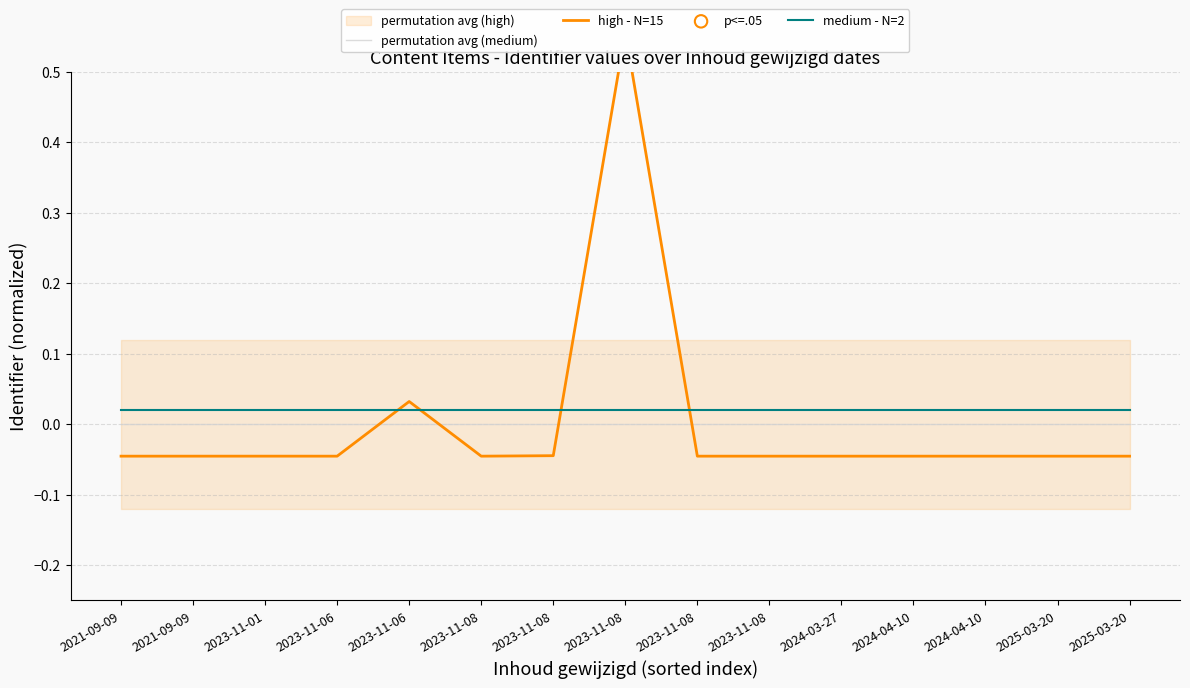

At how many categories does at least one series exceed 0?

15